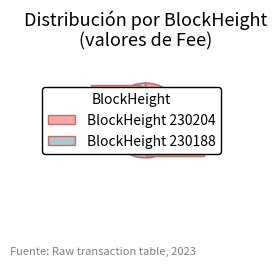

Is there any slice that represents more than half of the pie?

Yes